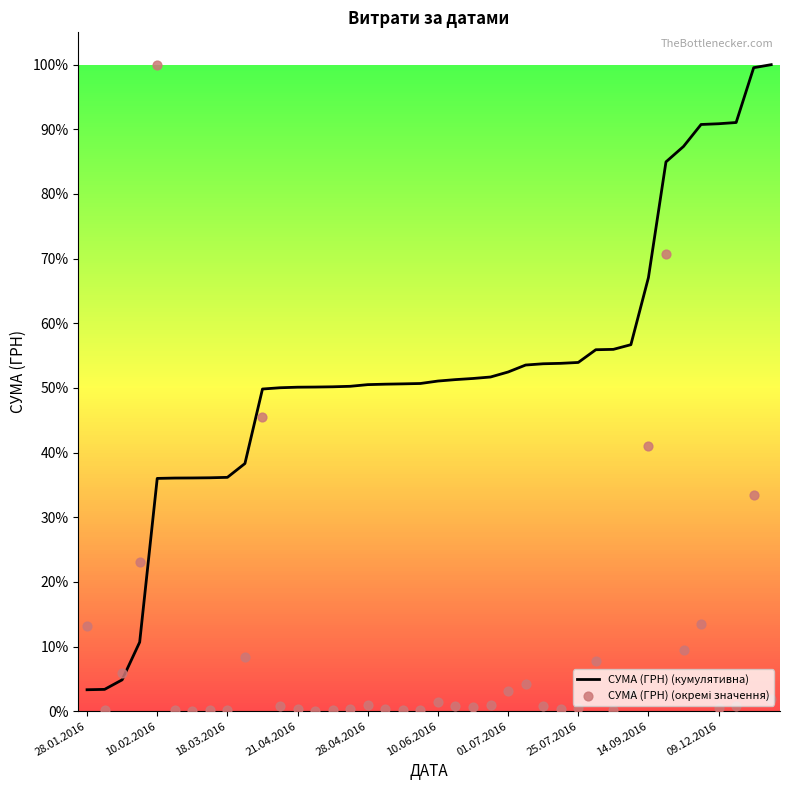

What is the total value across all series at 30?

0.6